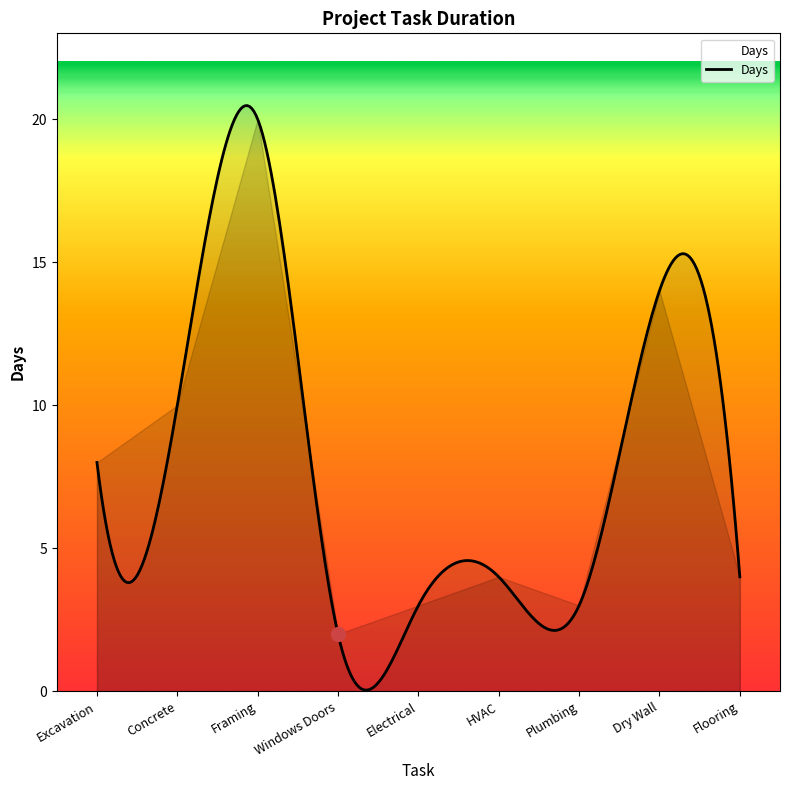

What is the greatest value displayed?

20.5